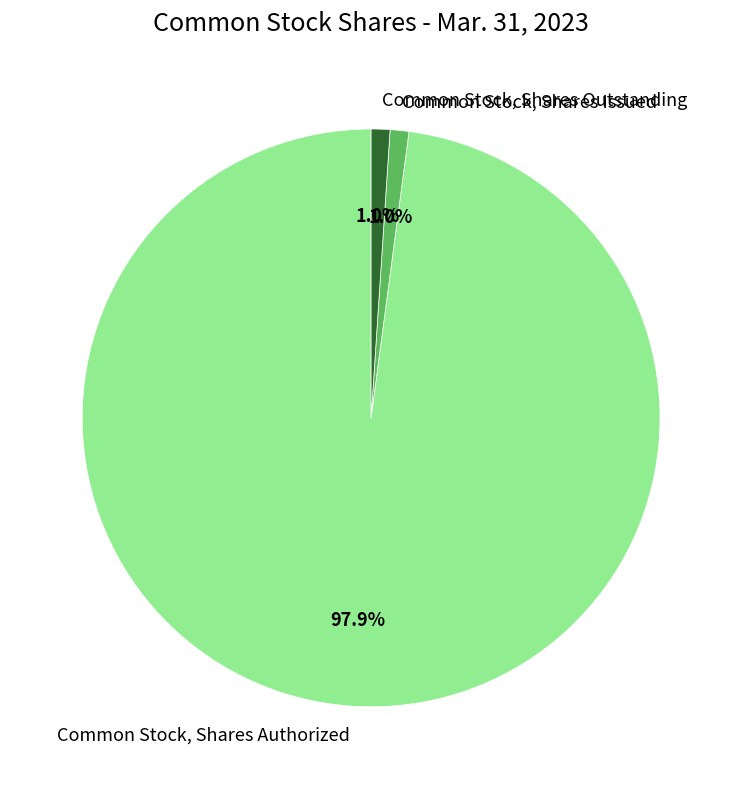

To the nearest percent, what percentage of the pie is Common Stock, Shares Issued?

1%